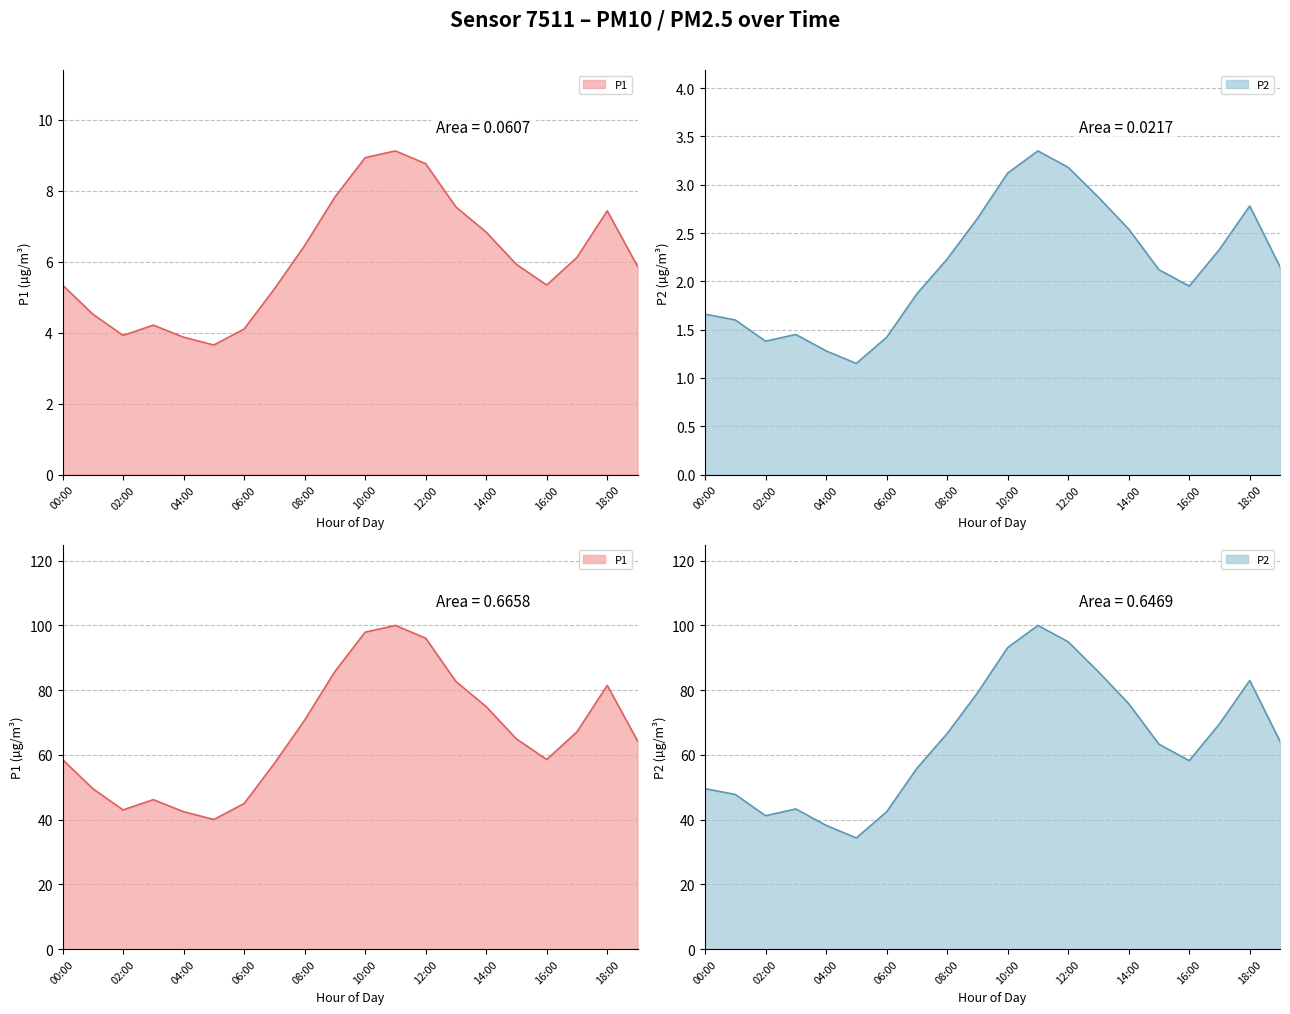

True or false: P1 and P2 intersect in this chart.

False